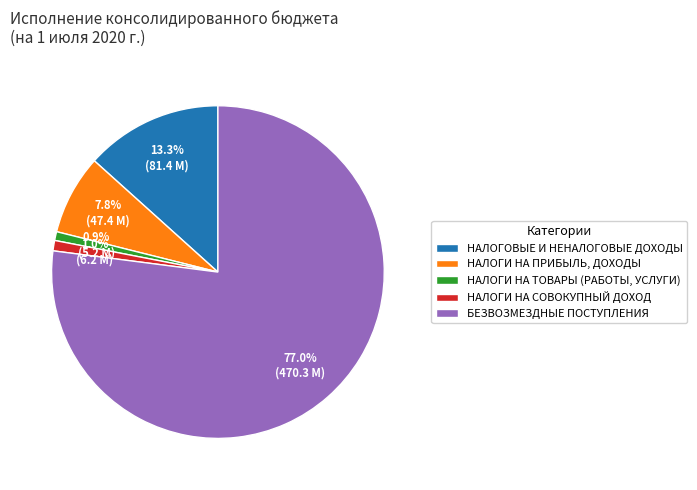

Does НАЛОГИ НА СОВОКУПНЫЙ ДОХОД represent more than half of the total?

No